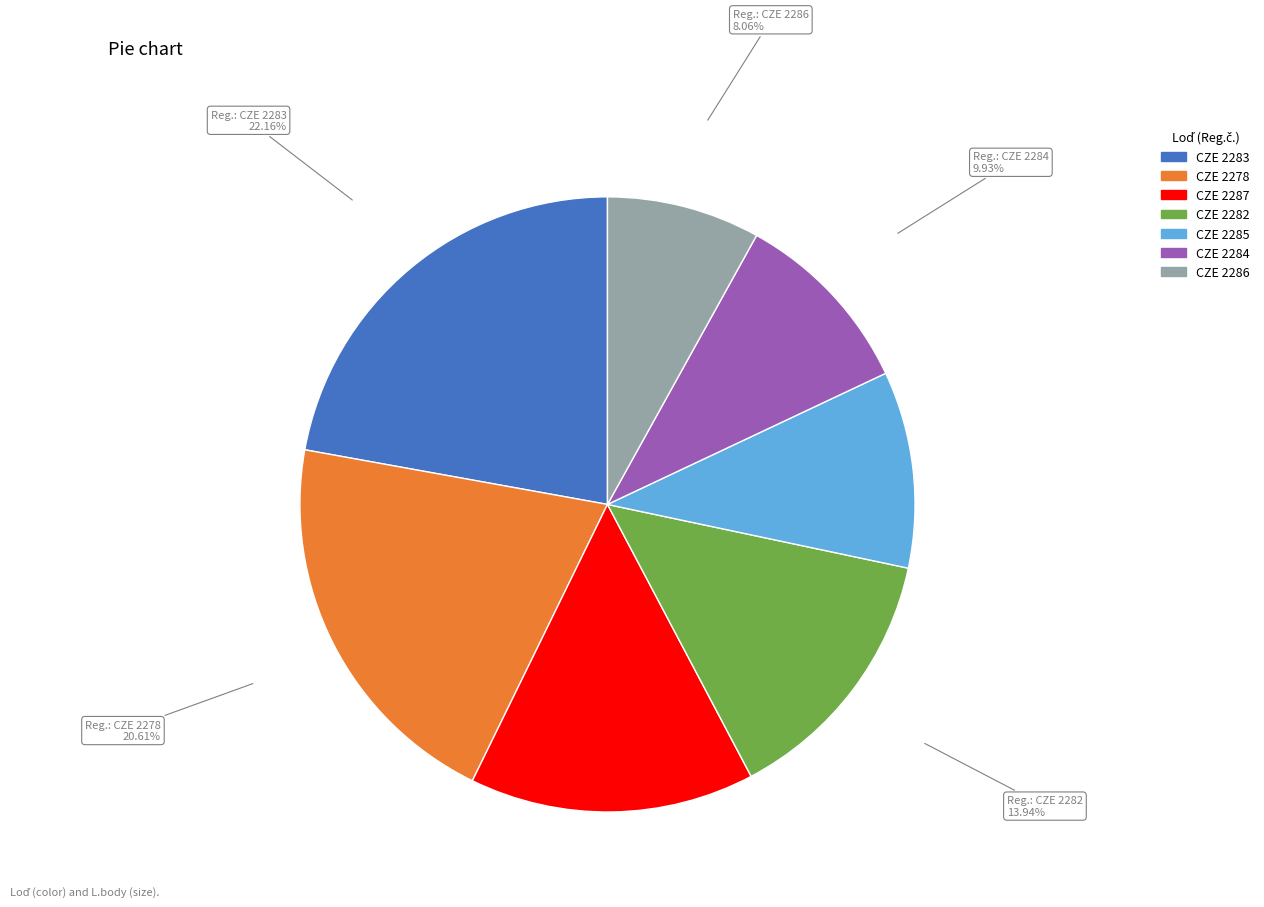

Which slice is the largest?

CZE 2283